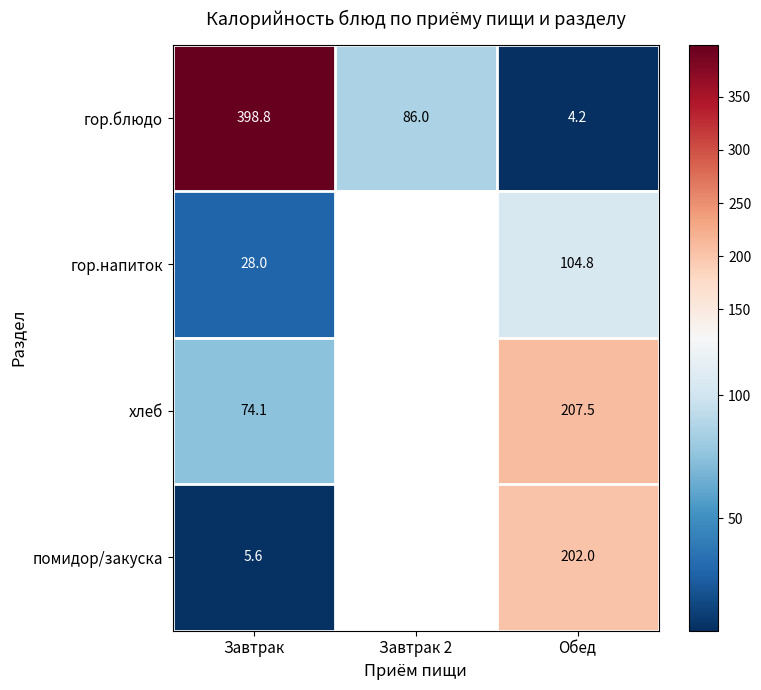

Between Завтрак and Обед, which series saw the biggest shift?

гор.блюдо